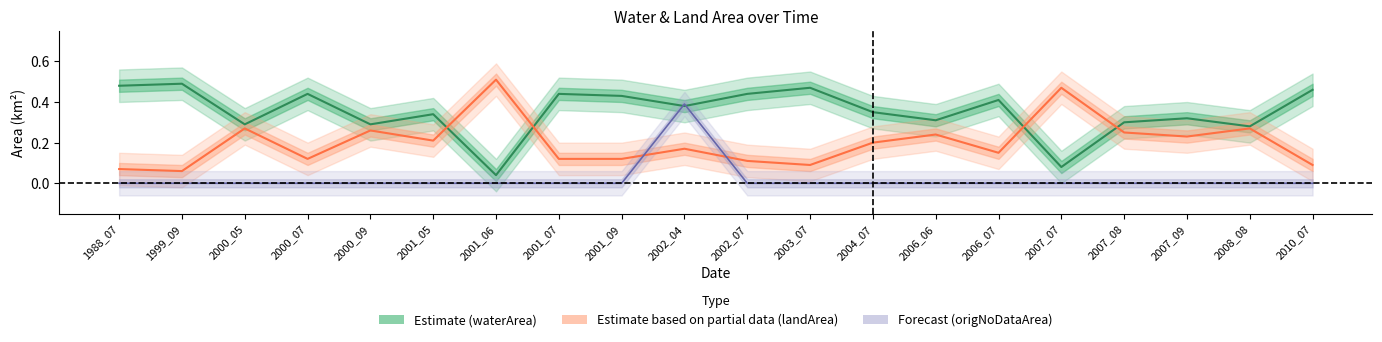

What is the sum of all origNoDataArea values?

0.4